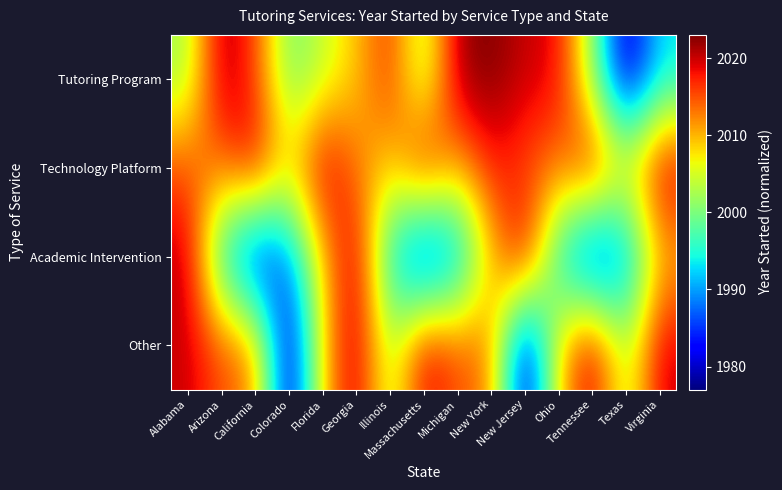

What is the spread (max minus min) of values at New Jersey?

43